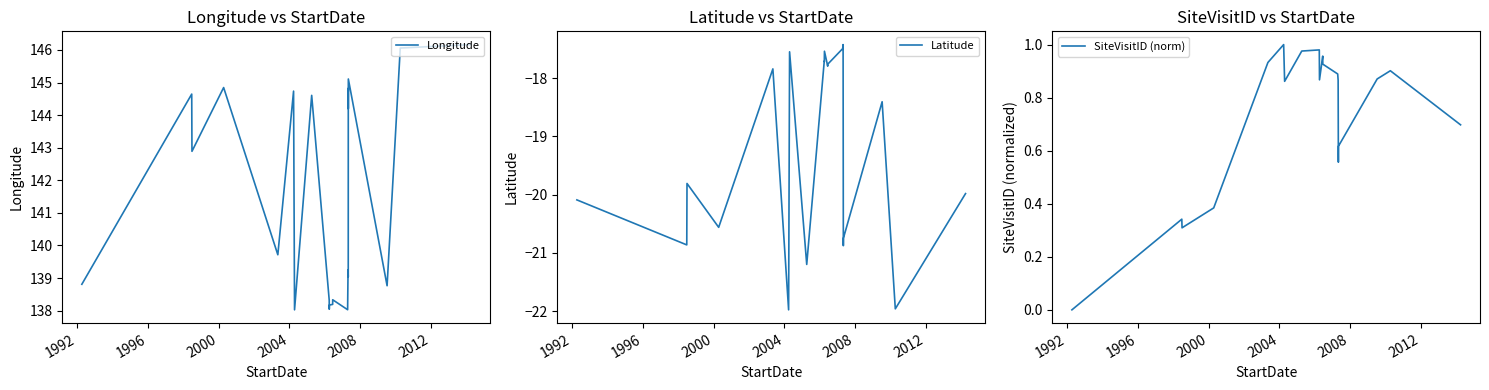

Which series has the largest total across all categories?

Longitude